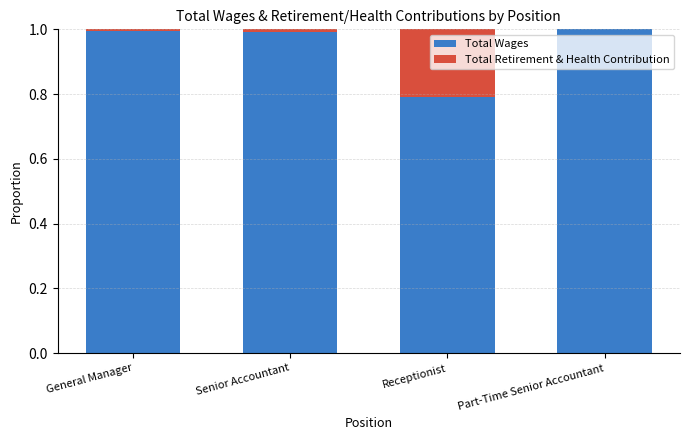

How many data points does each series have?

4